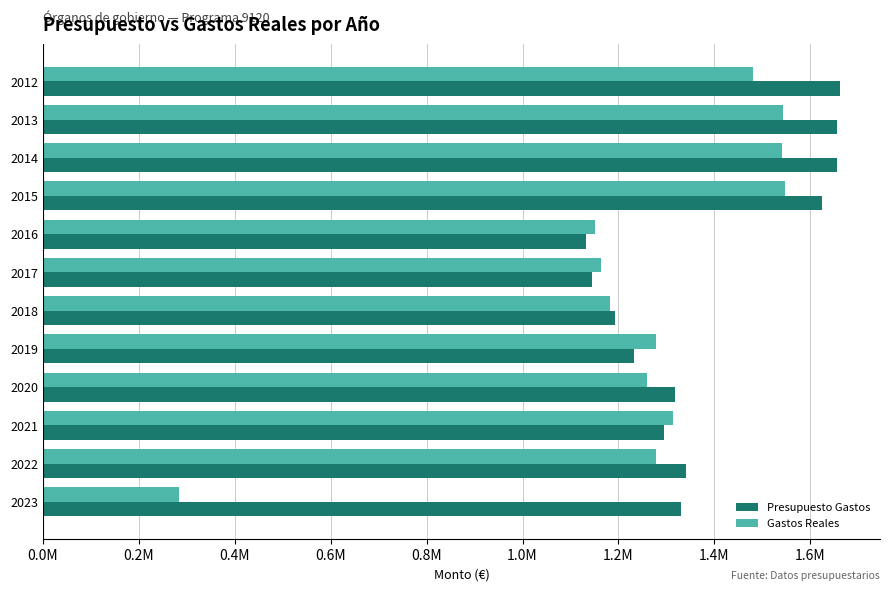

Which series has the largest total across all categories?

Presupuesto Gastos